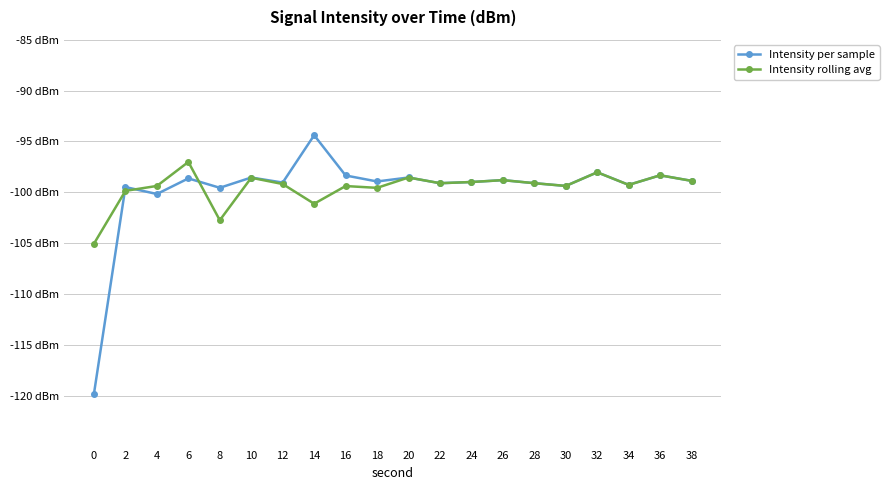

Read the Intensity rolling avg value at 32.

-98.0